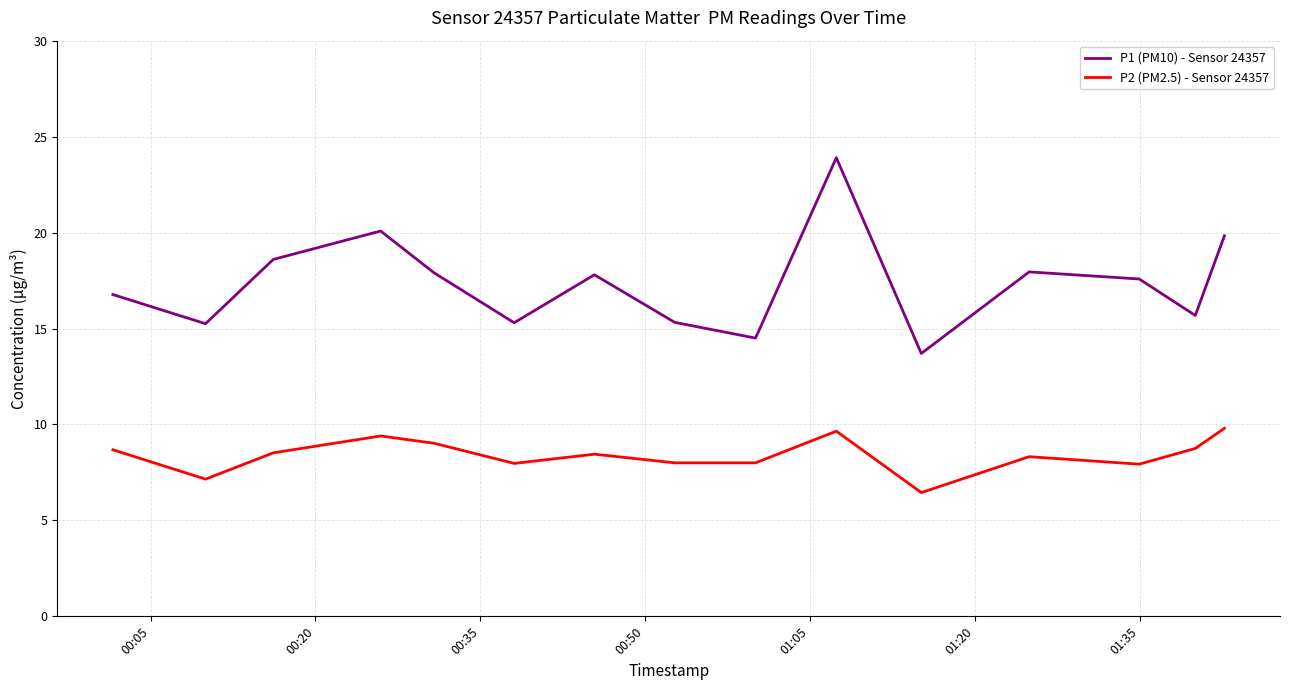

In P1 (PM10) - Sensor 24357, how many points are lower than both neighbors (excluding endpoints)?

5